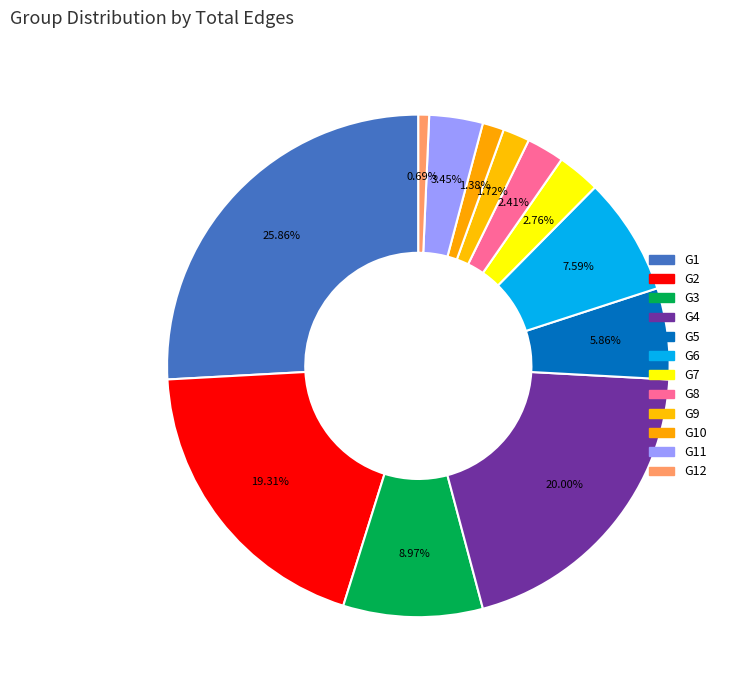

What is the change in value from G4 to G10?

-54